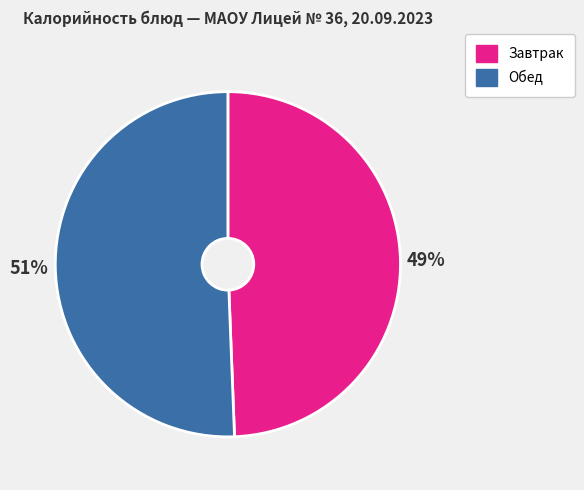

Which category has the smallest portion of the pie?

Завтрак